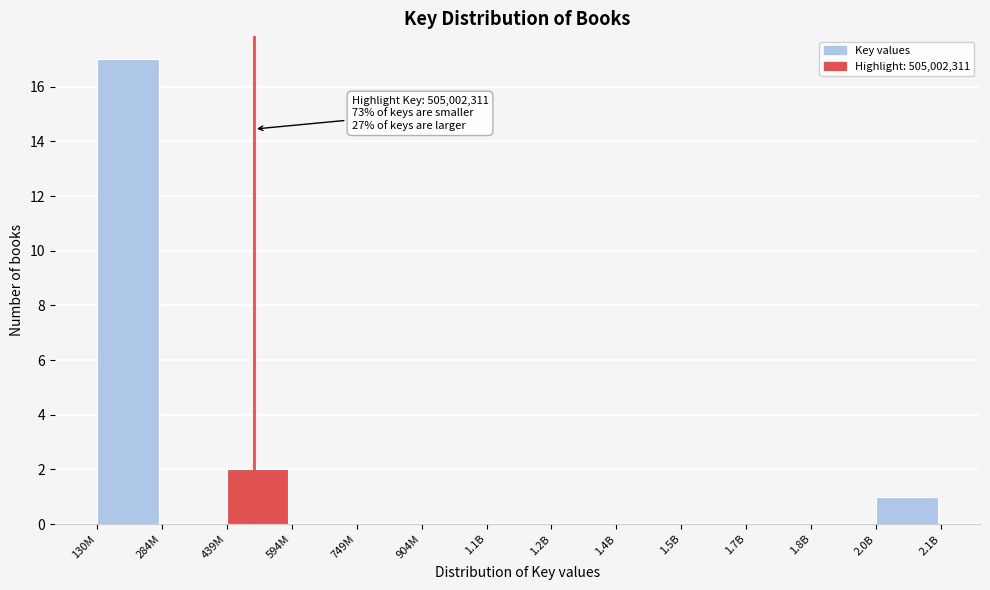

Reading right to left, list all the values displayed in this chart.

2.0B=1	1.8B=0	1.7B=0	1.5B=0	1.4B=0	1.2B=0	1.1B=0	904M=0	749M=0	594M=0	439M=2	284M=0	130M=17